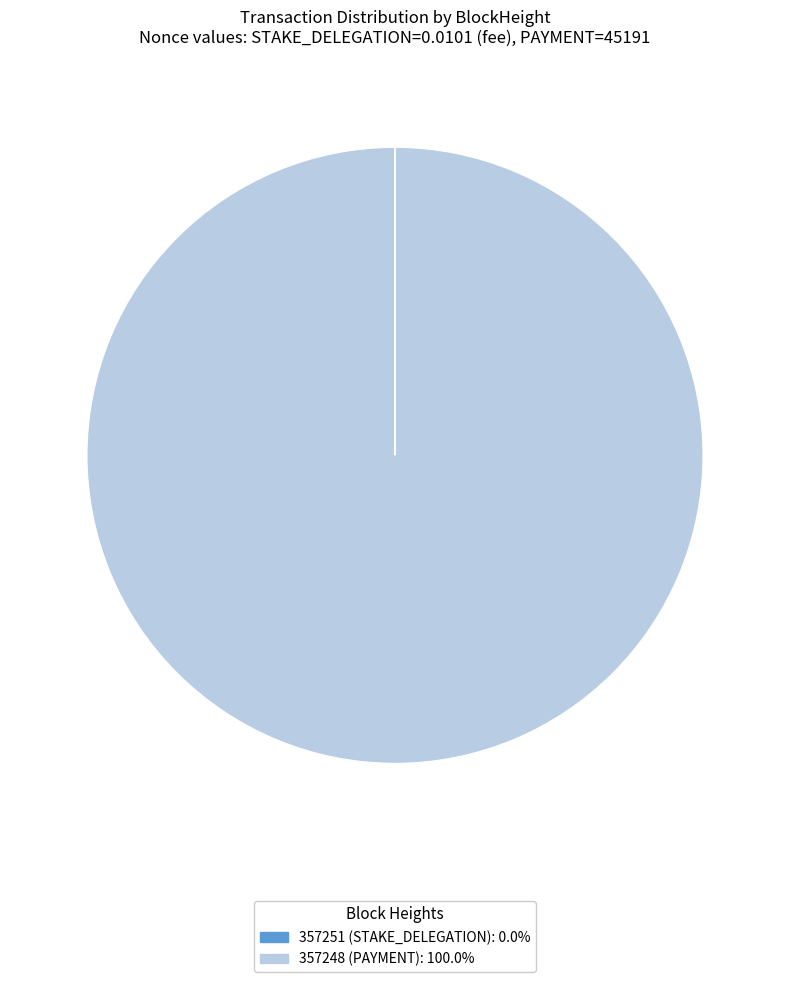

Rank the categories by value from lowest to highest.

STAKE_DELEGATION (357251), PAYMENT (357248)